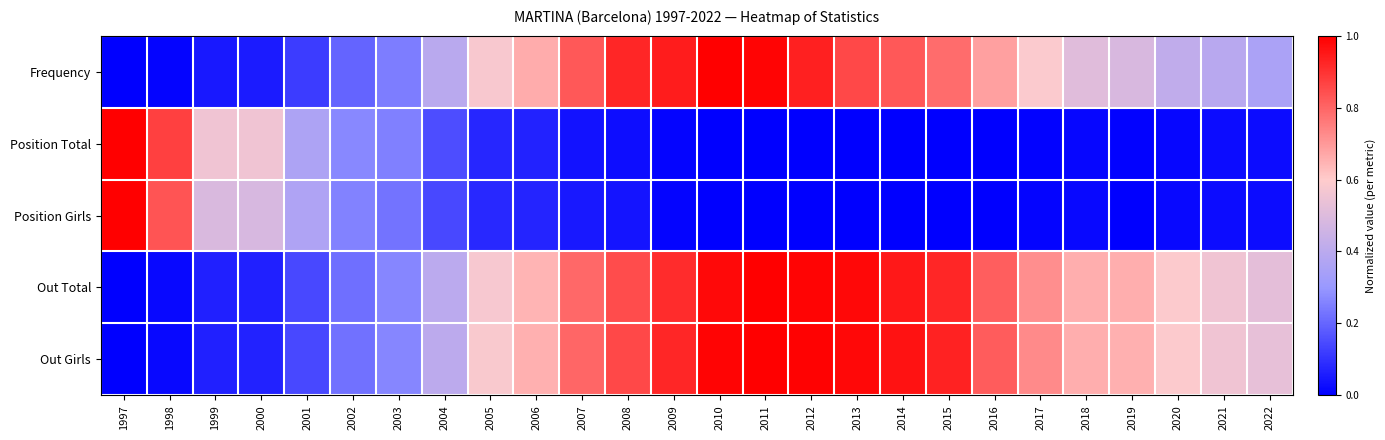

What is the total value across all series at 2004?

1.5